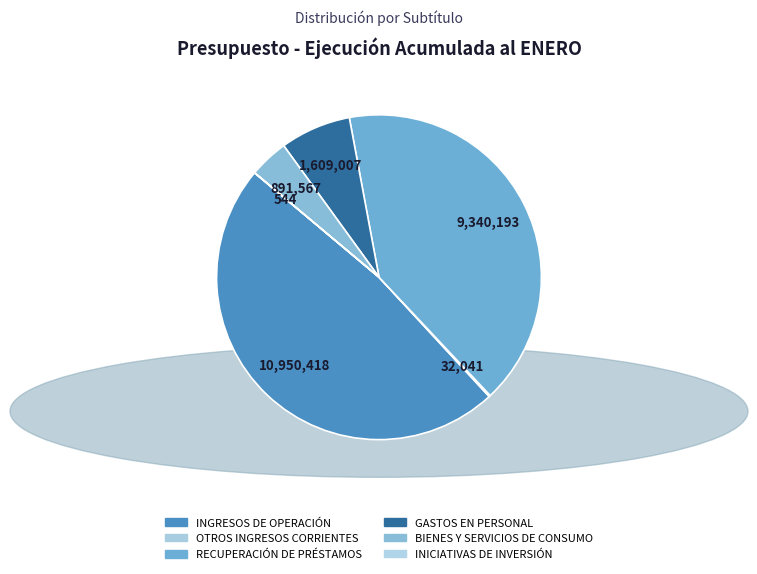

What is the largest slice in the pie chart?

INGRESOS DE OPERACIÓN